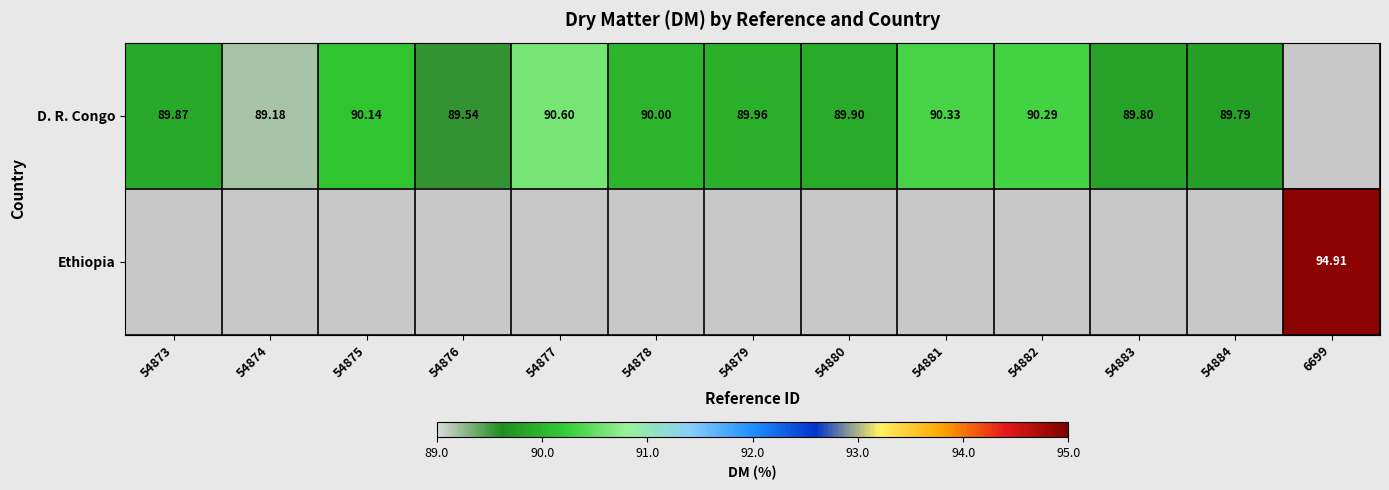

What is the difference between the maximum and minimum values in the D. R. Congo series?

1.4